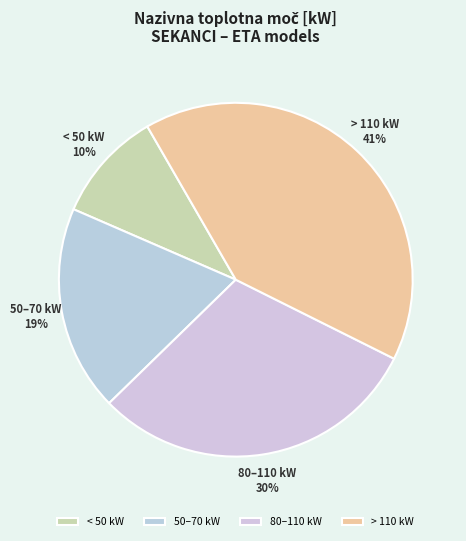

To the nearest percent, what is the difference between the < 50 kW and 80–110 kW slice percentages?

20%